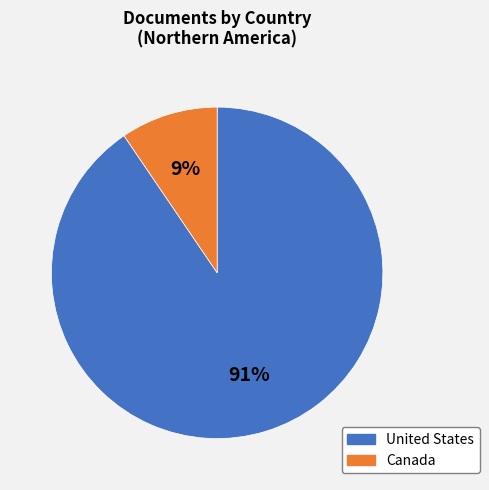

True or false: United States accounts for 91% of the total.

True